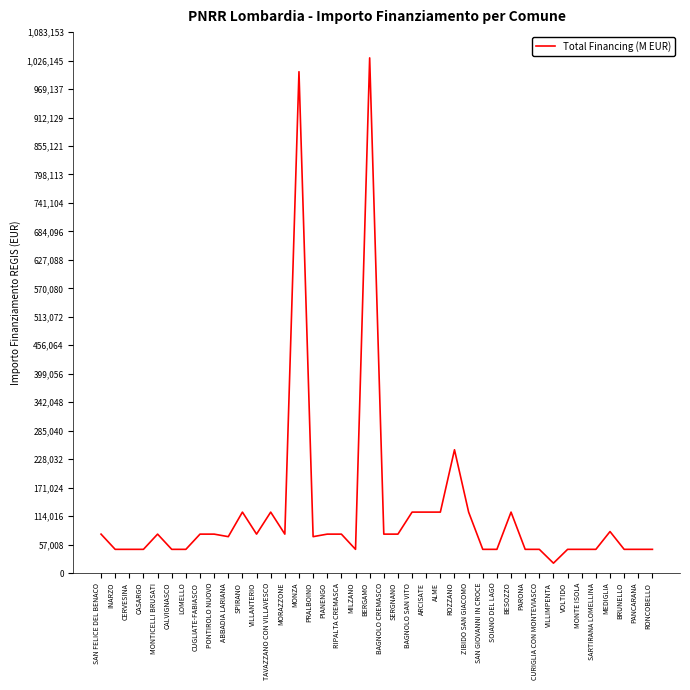

The chart shows a value of 52960 at TAVAZZANO CON VILLAVESCO. True or false?

False